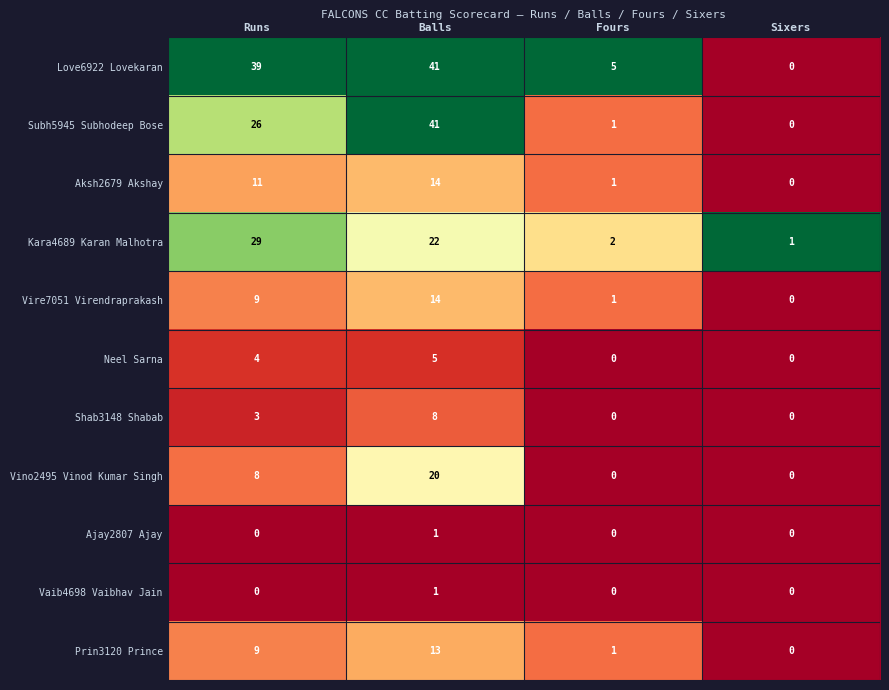

What is the highest value of the Vire7051 Virendraprakash series?

14